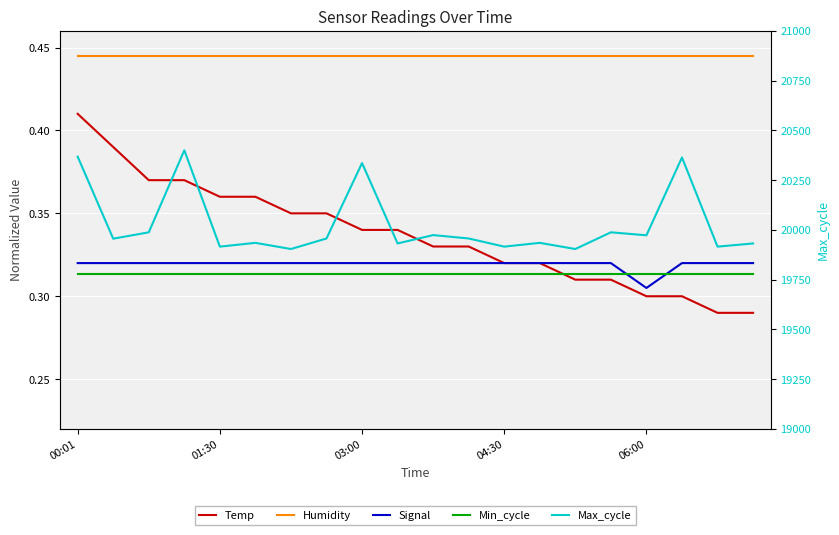

What is the approximate value of Temp at 13?

0.3